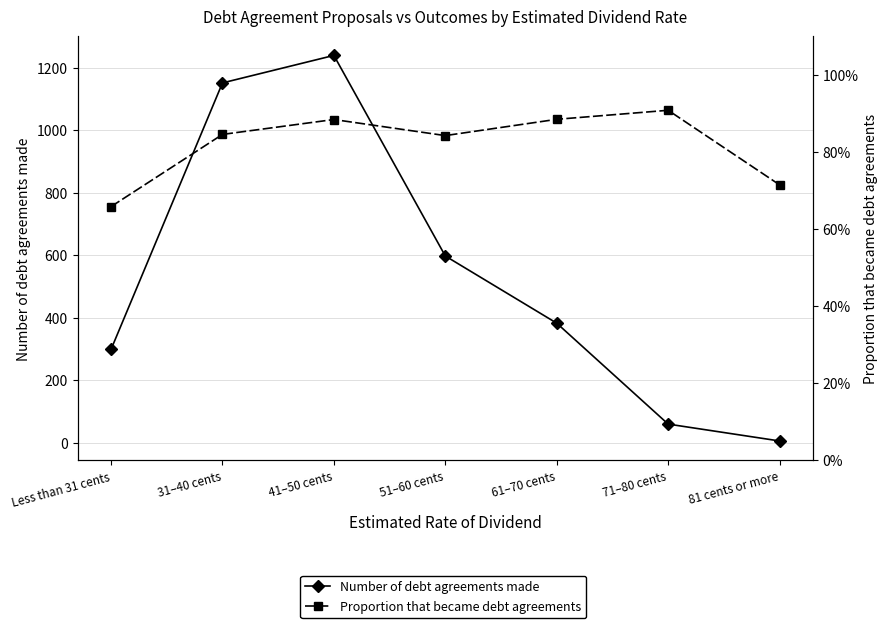

The Number of debt agreements made series shows 59.0 at 71–80 cents. True or false?

True